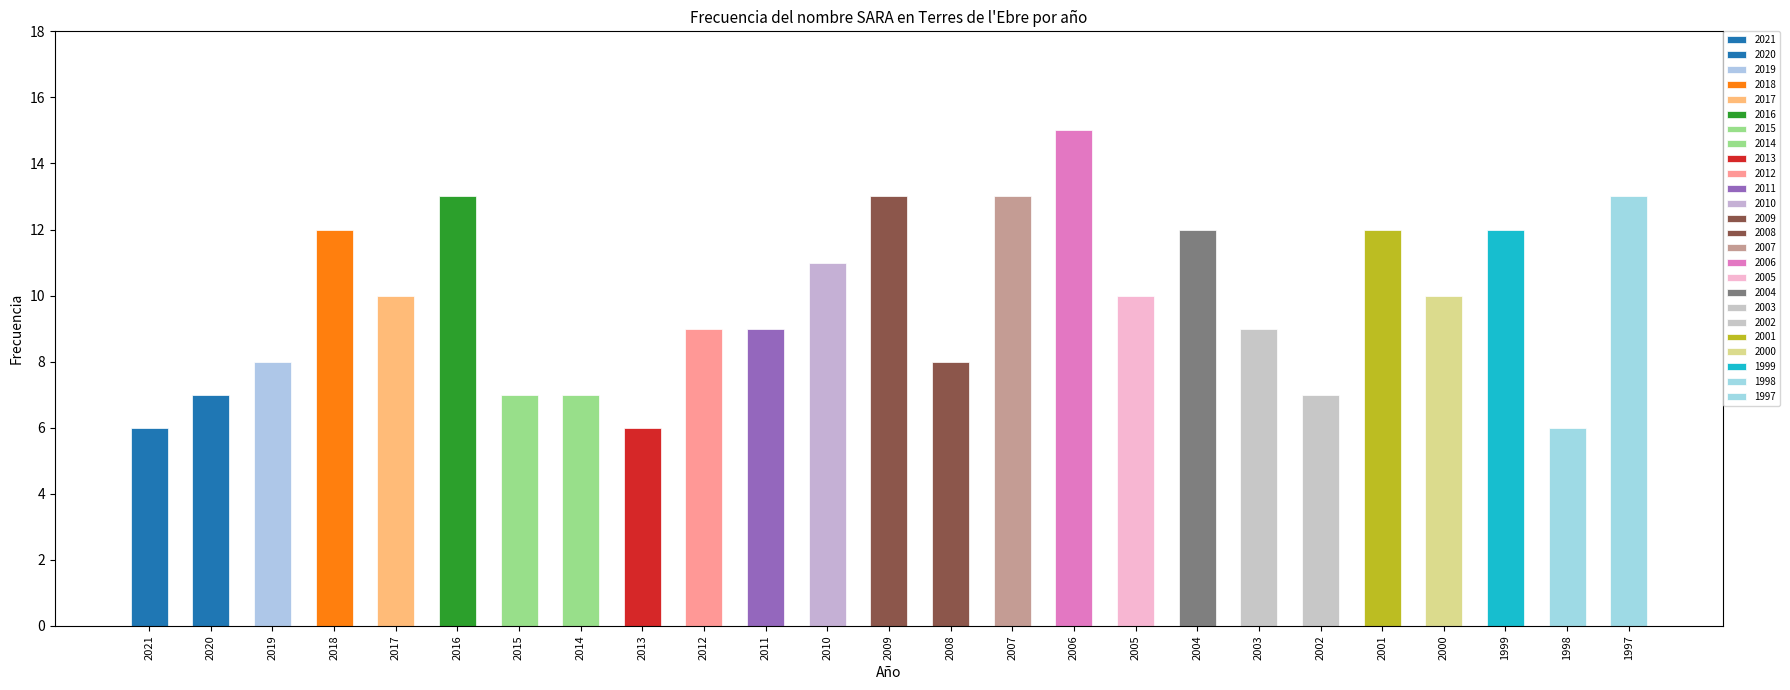

What is the smallest value displayed?

6